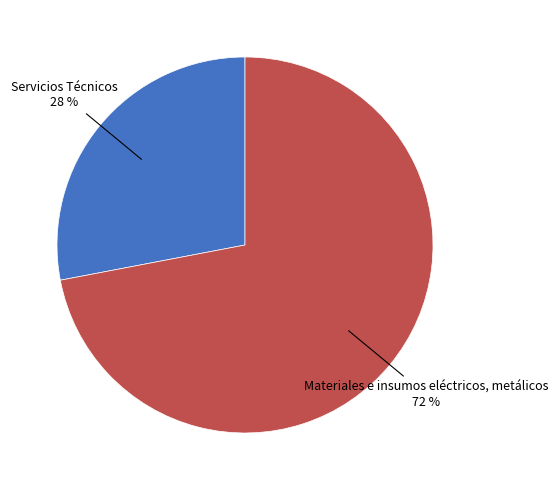

To the nearest percent, what is the difference between the largest and smallest slice percentages?

44%